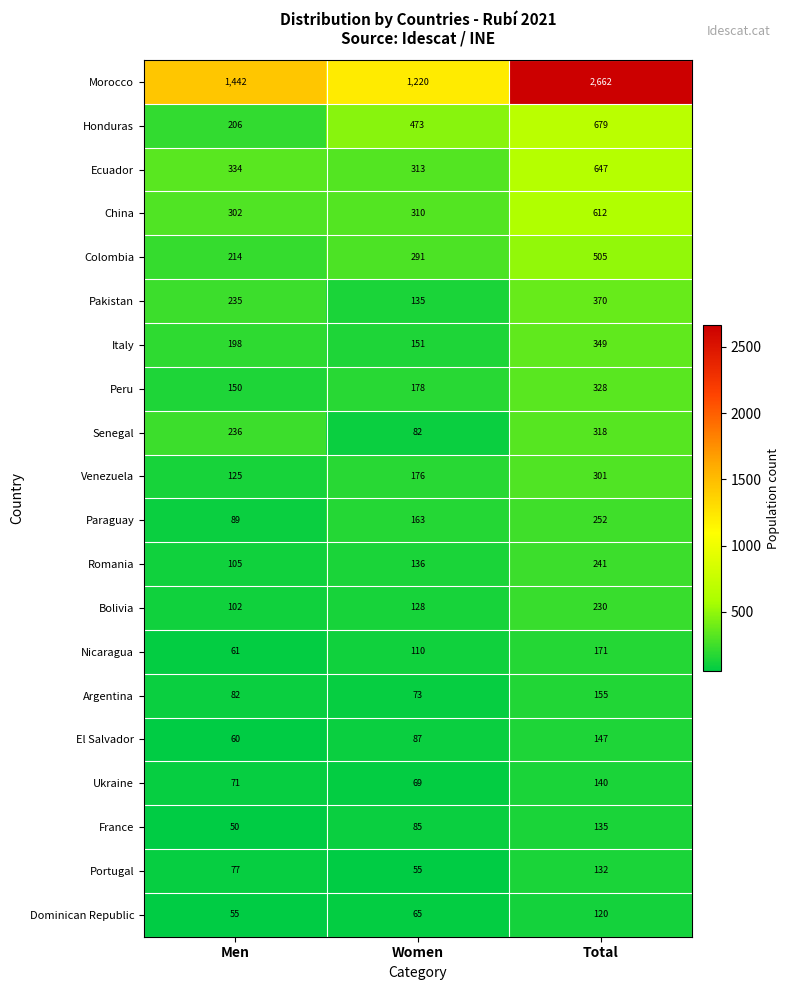

The value of Argentina at Total is 251. True or false?

False